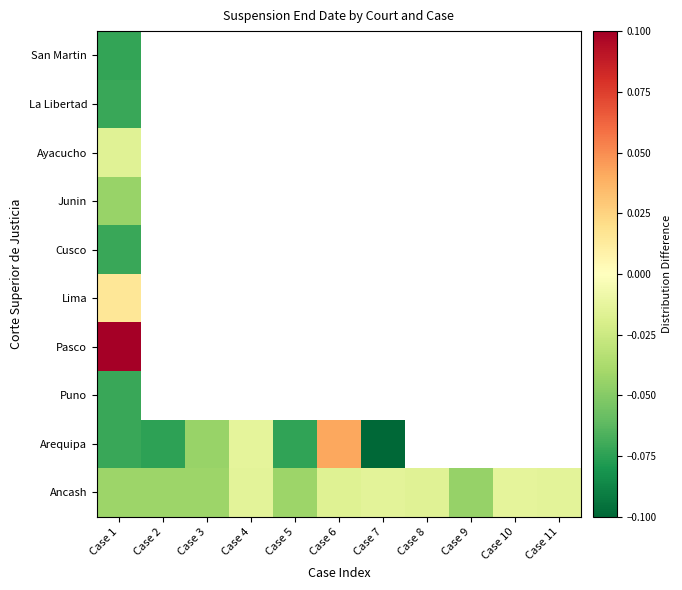

Between Case 1 and Case 5, which is larger?

Case 1